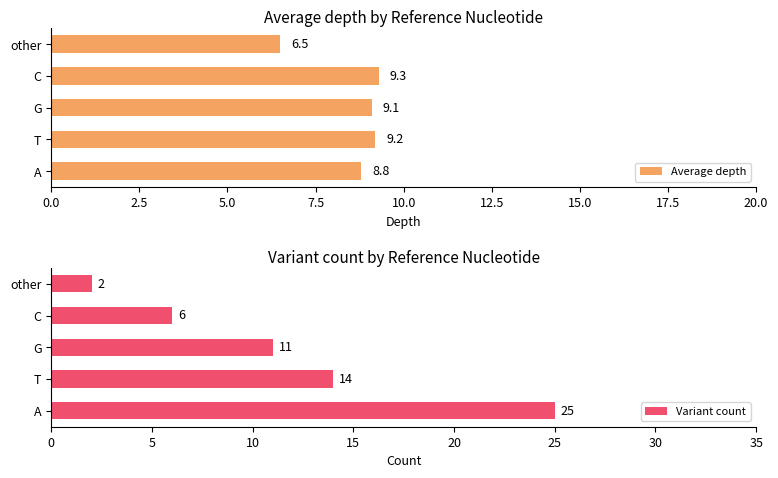

What is the difference between the Average depth values at other and A?

2.3